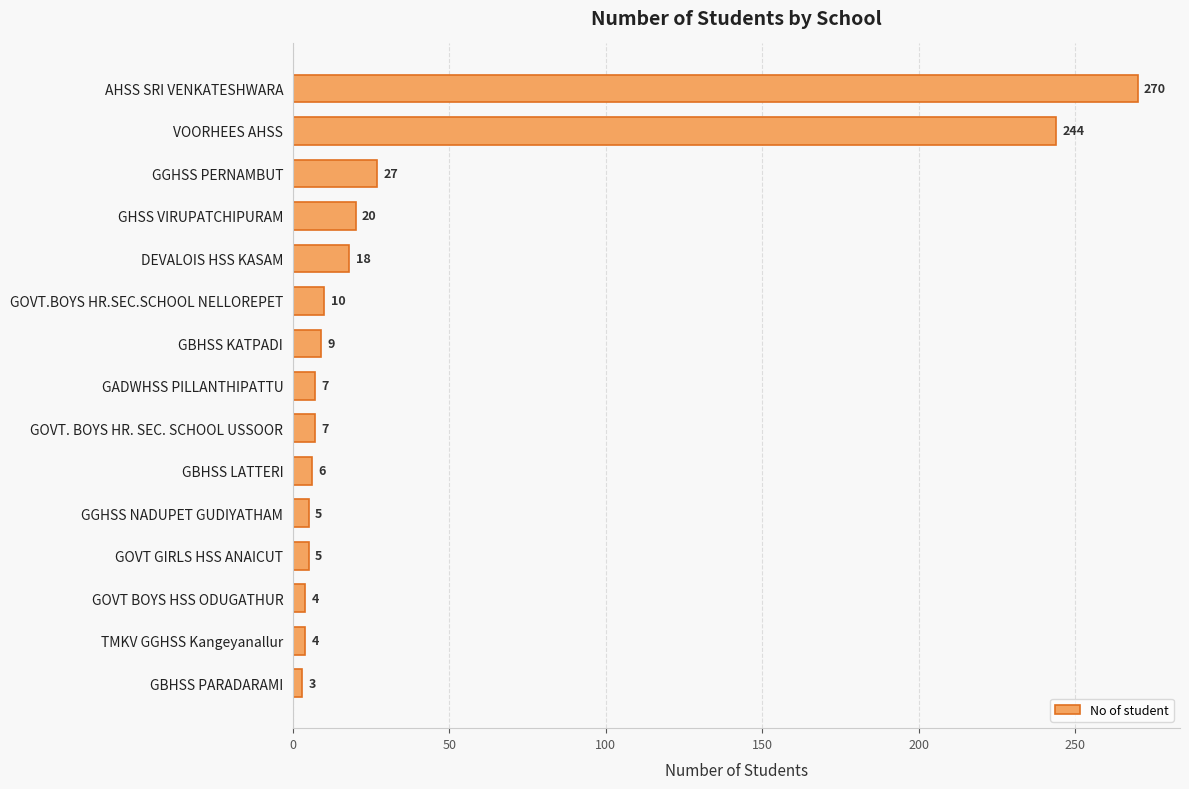

The value at GHSS VIRUPATCHIPURAM is 20. True or false?

True